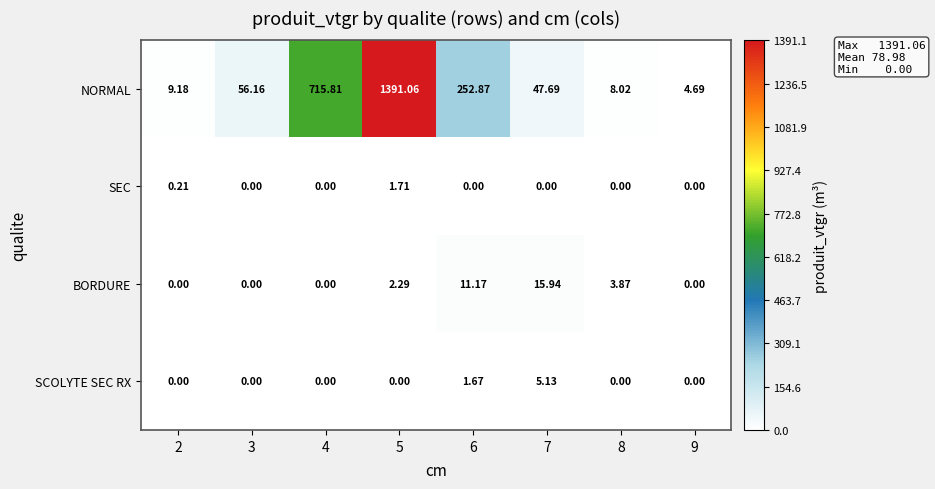

Which series changed the most between 5 and 9?

NORMAL